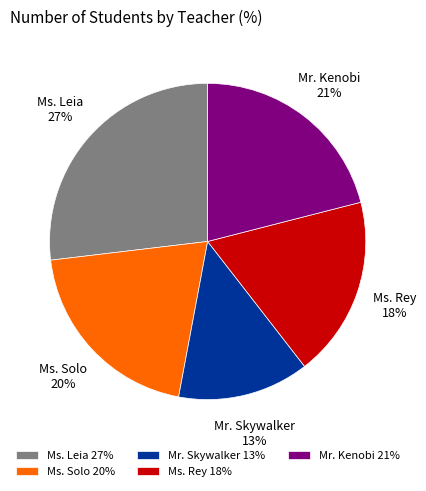

Rank the categories by value from lowest to highest.

Mr. Skywalker, Ms. Rey, Ms. Solo, Mr. Kenobi, Ms. Leia